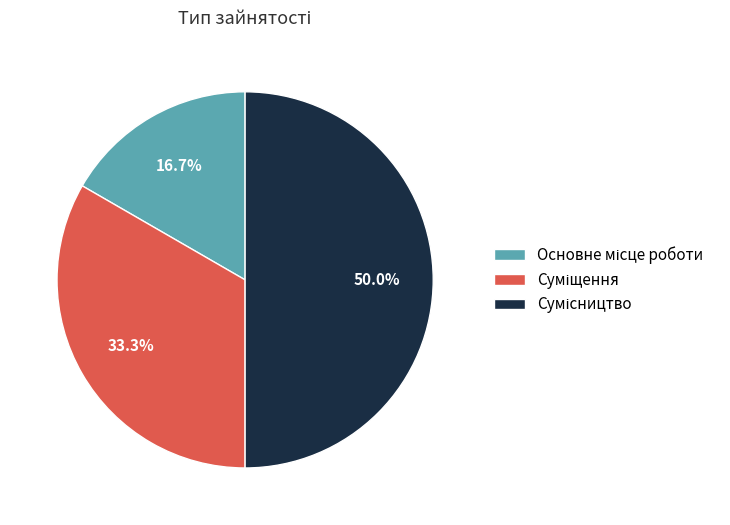

How many segments does this pie chart have?

3